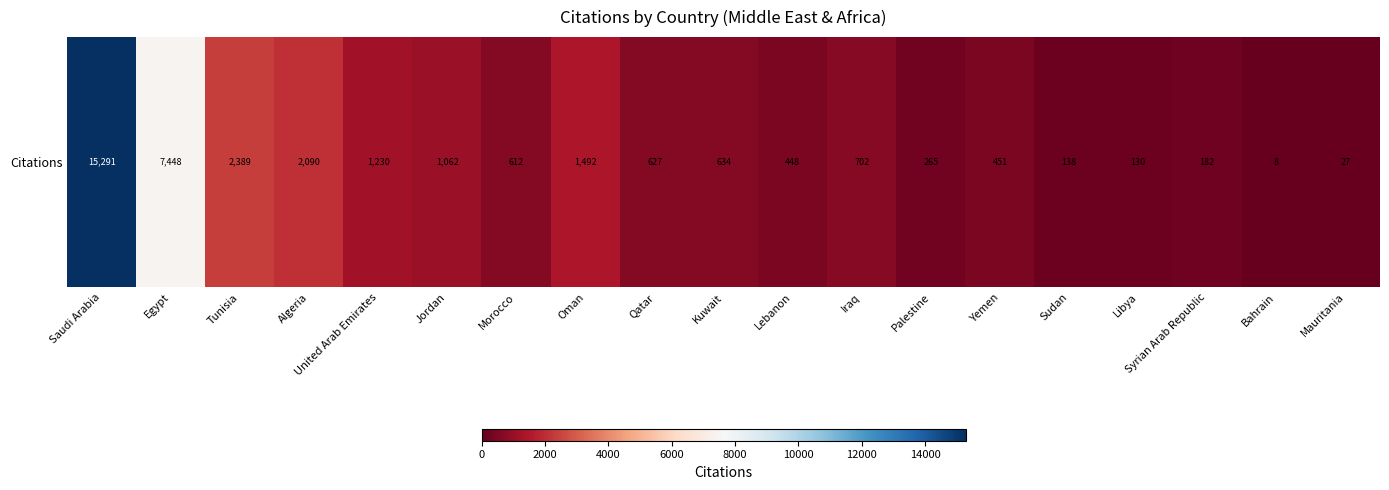

Rank the categories by value from highest to lowest.

Saudi Arabia, Egypt, Tunisia, Algeria, Oman, United Arab Emirates, Jordan, Iraq, Kuwait, Qatar, Morocco, Yemen, Lebanon, Palestine, Syrian Arab Republic, Sudan, Libya, Mauritania, Bahrain